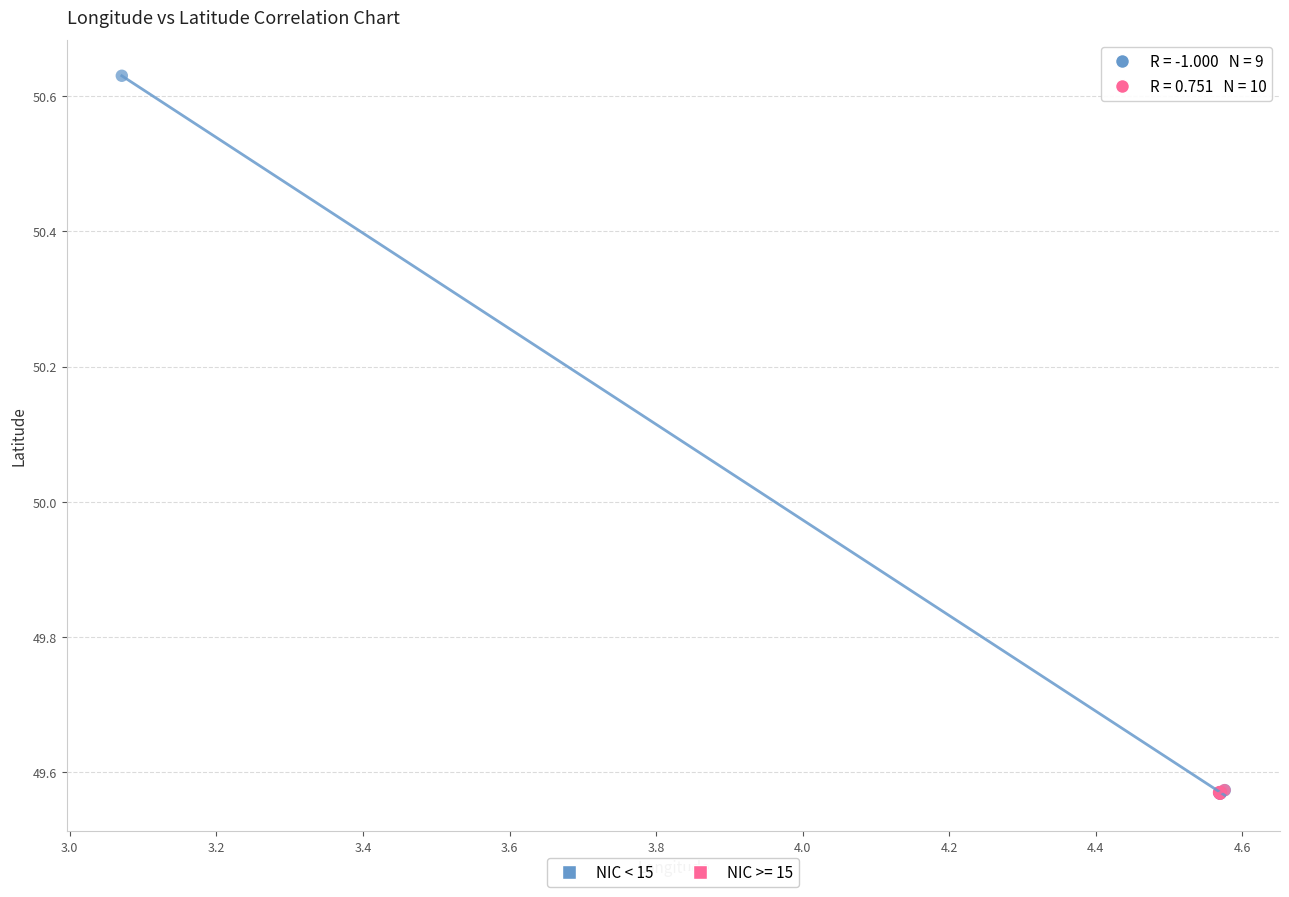

Which series contains the highest Y value?

NIC < 15